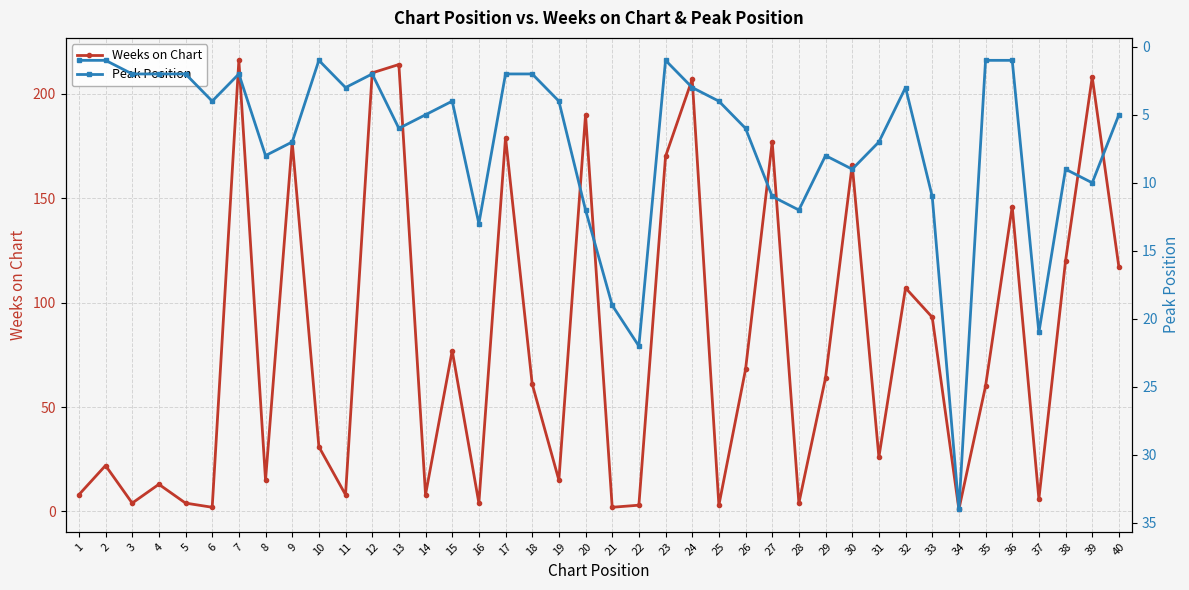

Between 38 and 40, which series saw the biggest shift?

Peak Position